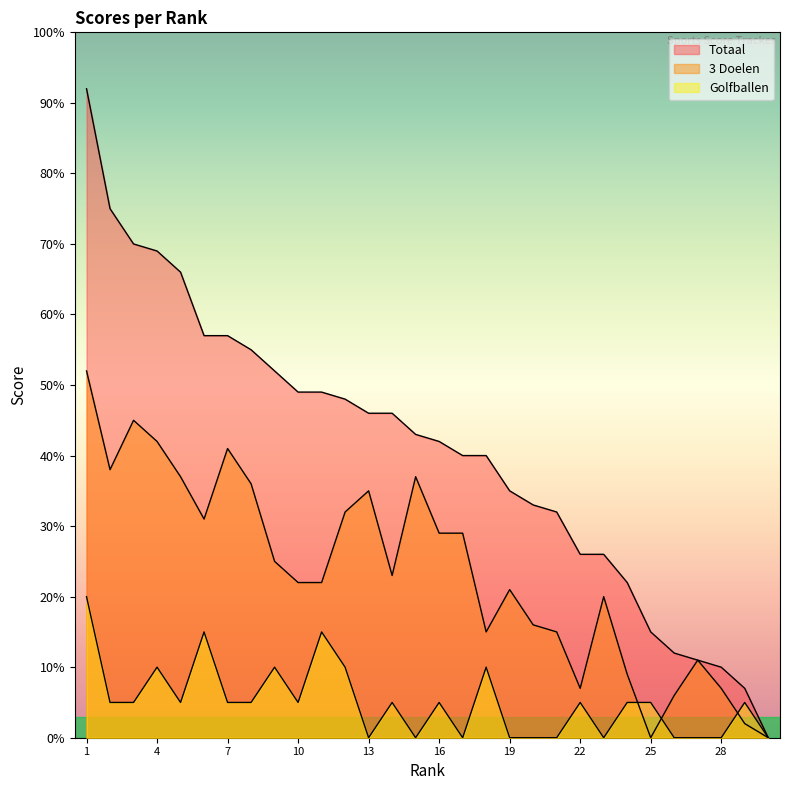

How many values in the Totaal series exceed 43?

14